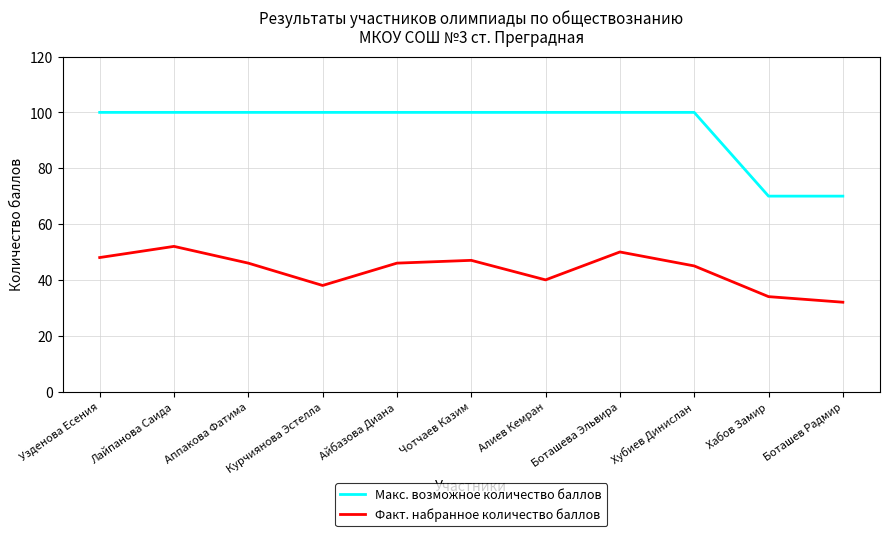

What position from the left is Боташев Радмир?

11